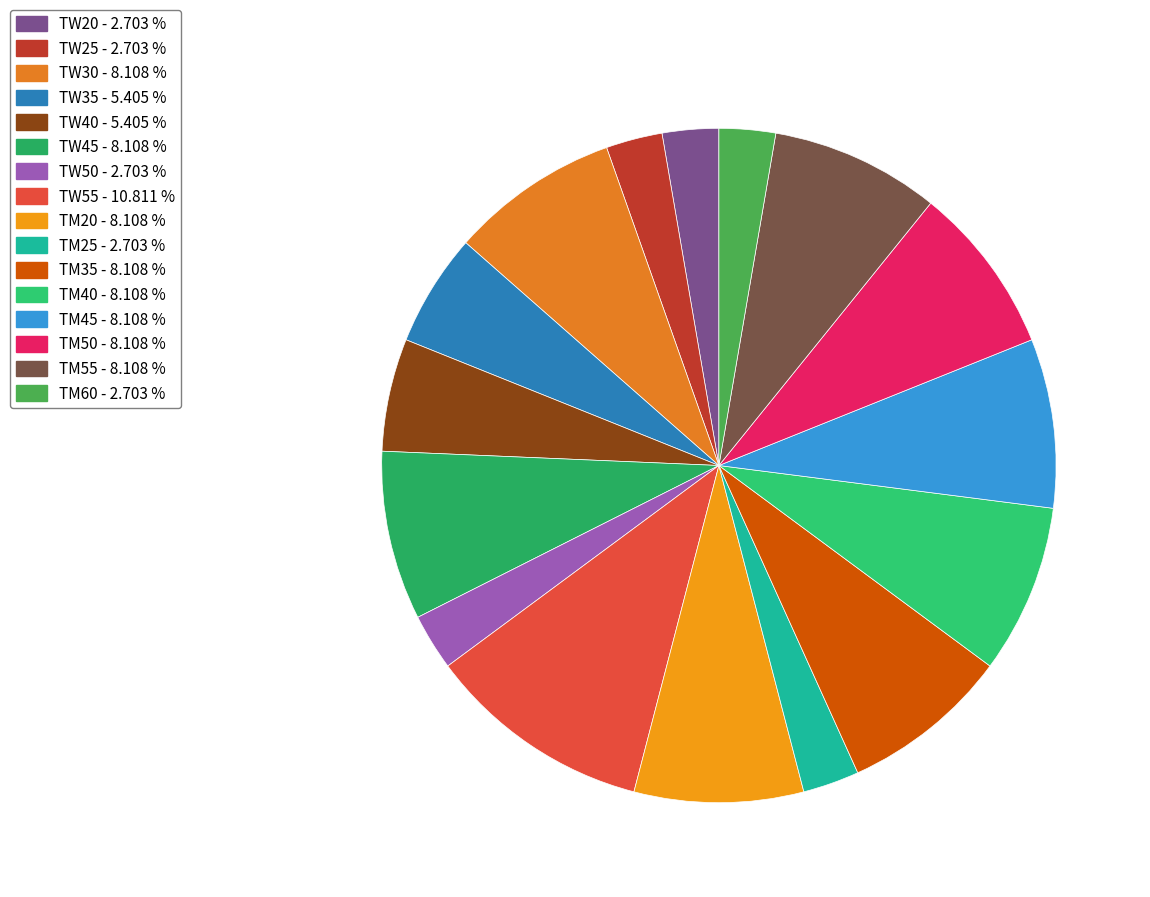

What is the change in value from TW25 to TW40?

+1